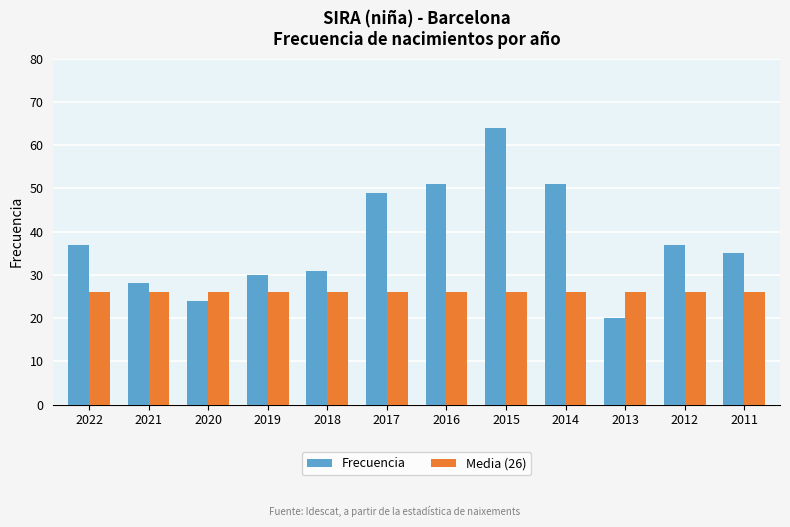

The value of Media (26) at 2012 is 26. True or false?

True